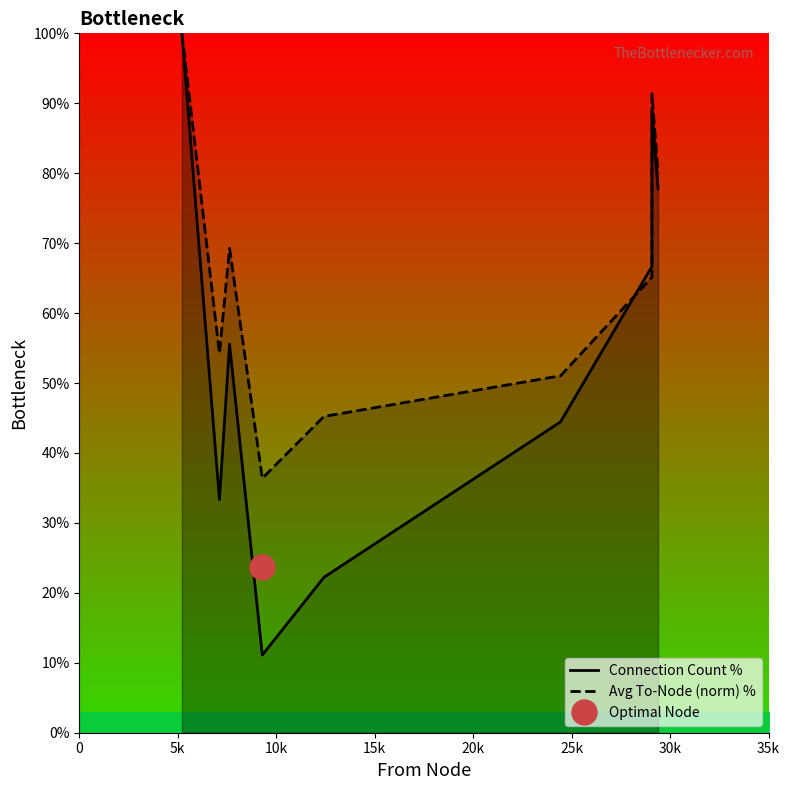

What is the lowest value of the Connection Count % series?

11.1